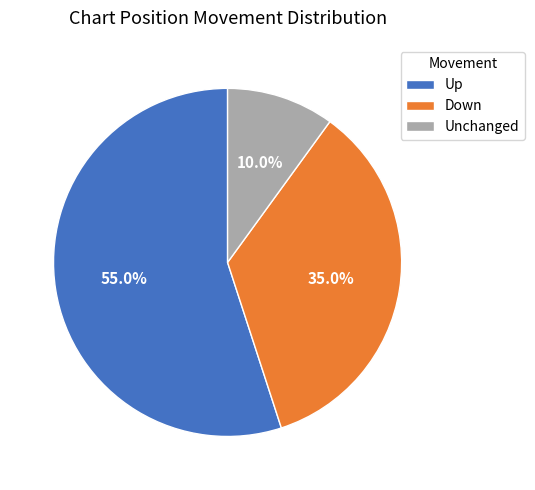

Combined, do Down and Unchanged account for over 50%?

No